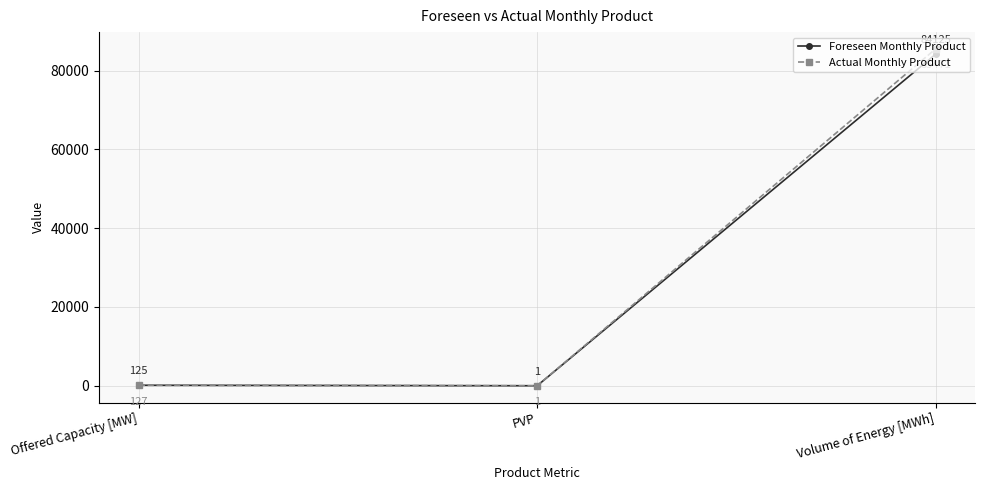

Reading right to left, transcribe all the data shown in this chart.

Foreseen Monthly Product: 84125	1	125
Actual Monthly Product: 85471	1	127